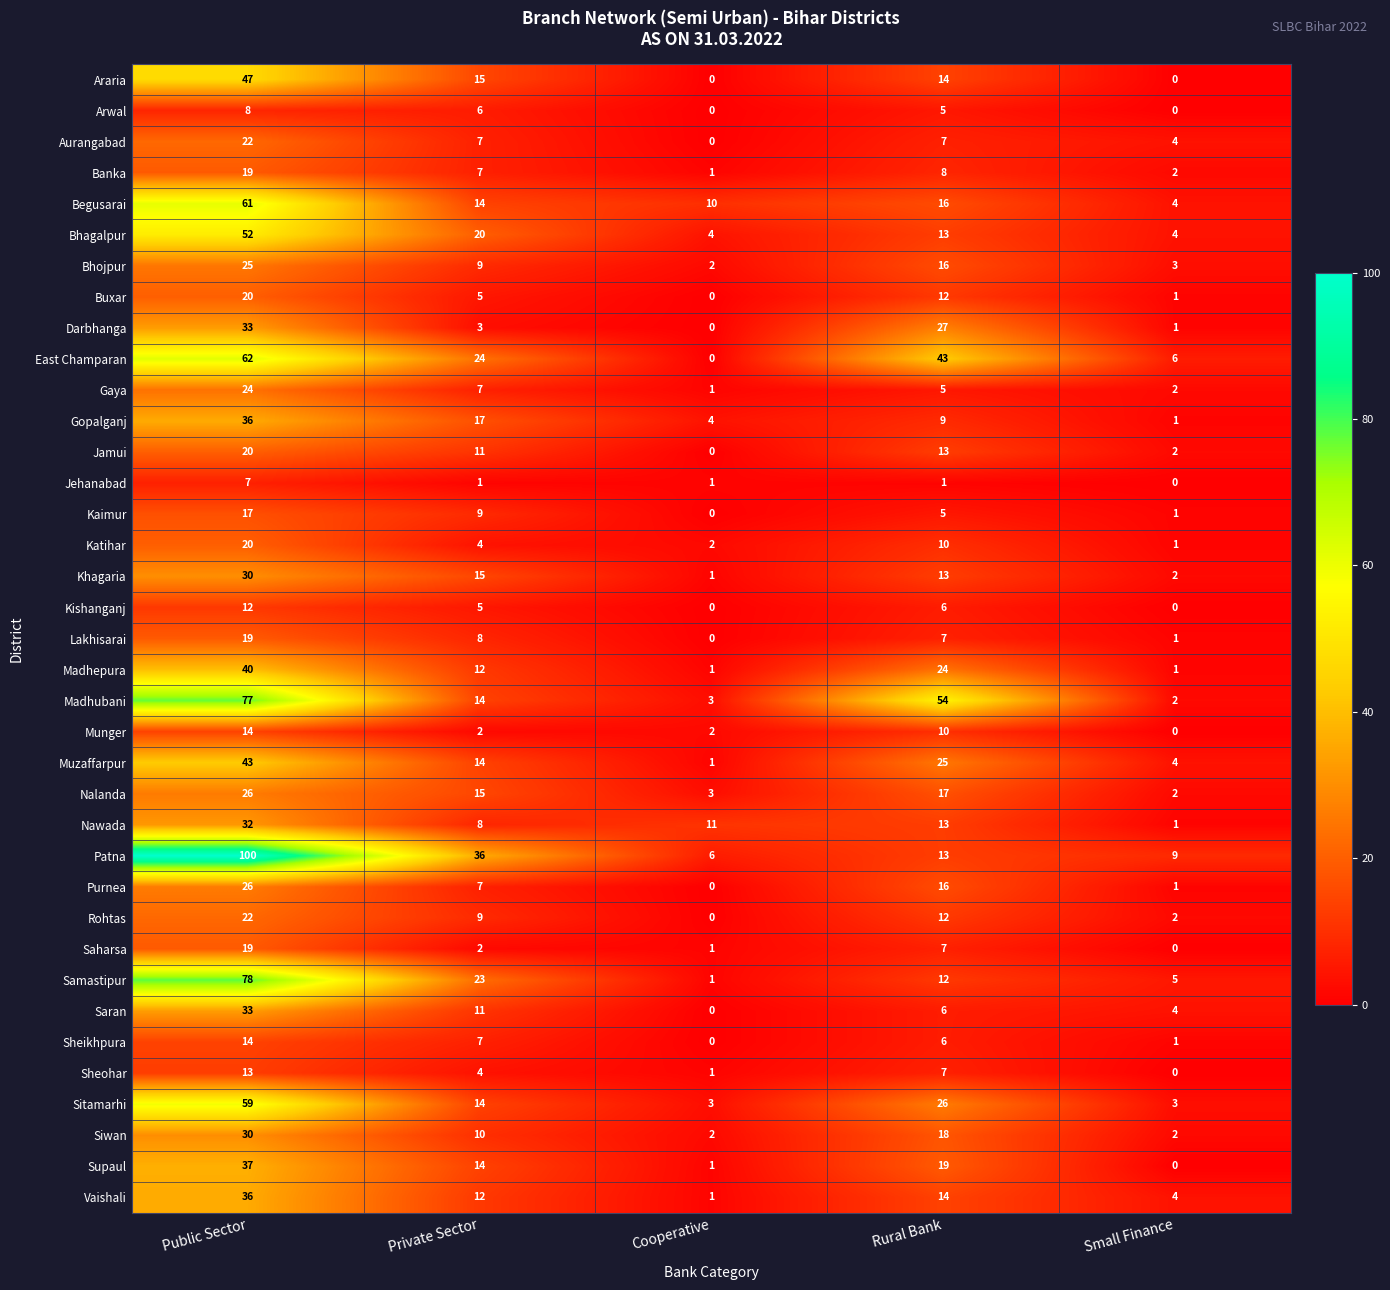

Which category has the highest value across all series?

Public Sector